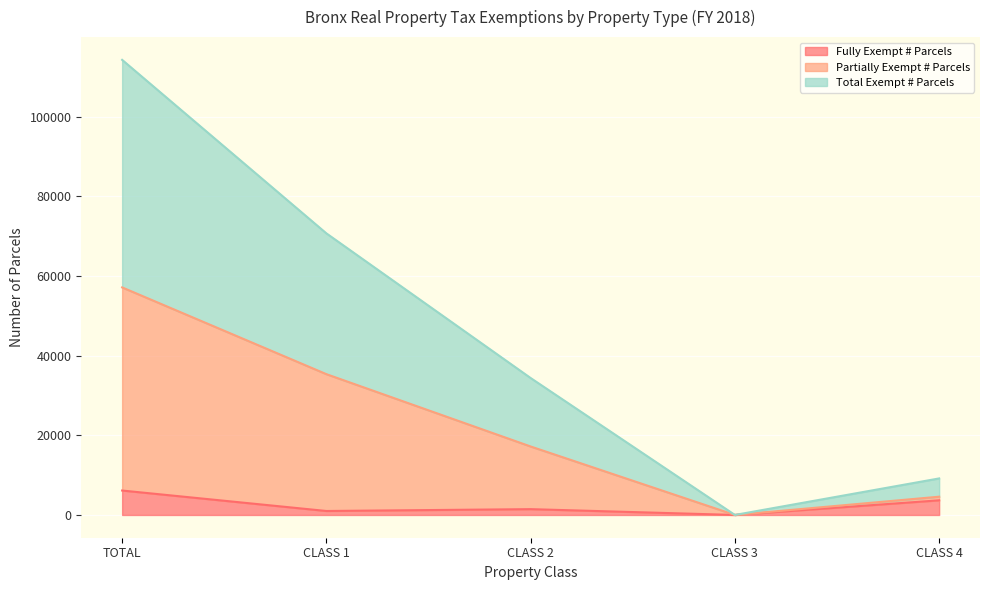

True or false: Total Exempt # Parcels and Partially Exempt # Parcels cross at least once.

False